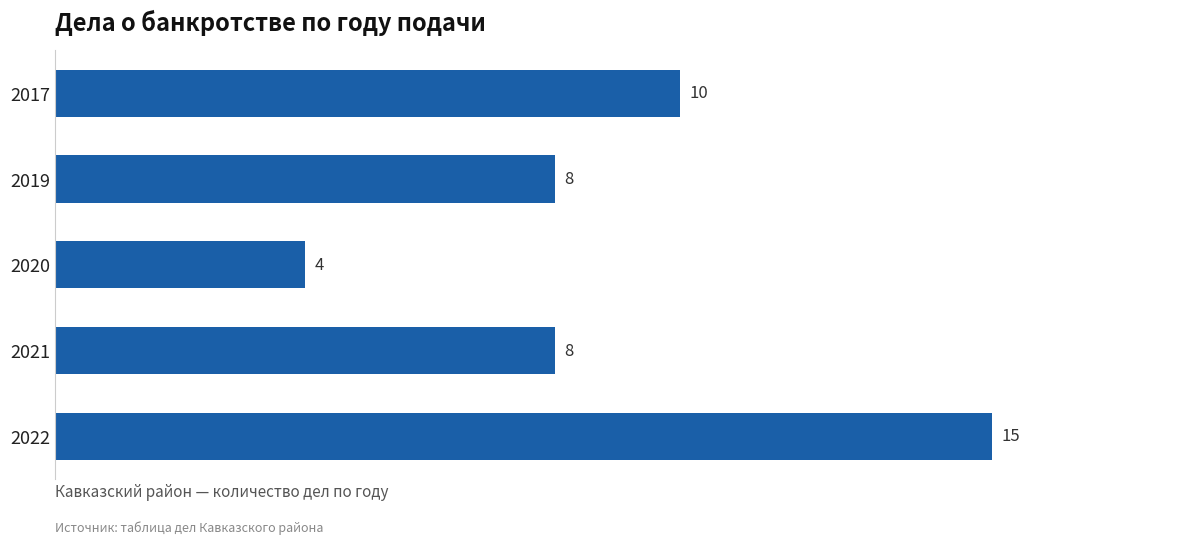

What is the smallest value displayed?

4